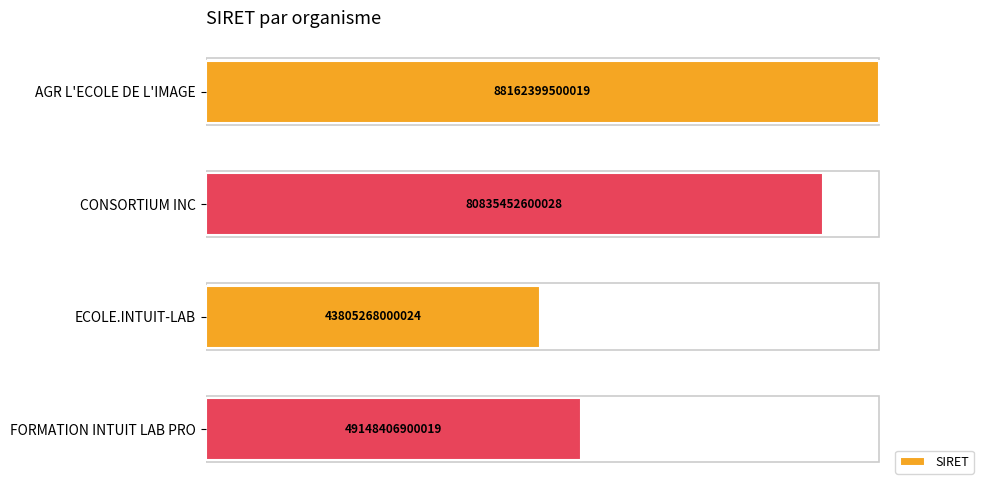

How many bars are there in total?

4